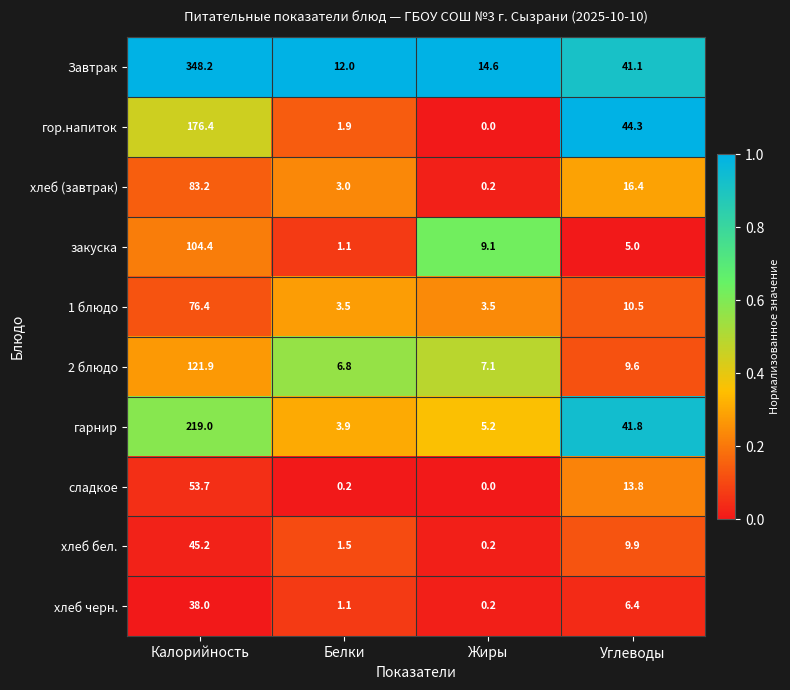

Rank the series at Калорийность from highest to lowest value.

Завтрак, гарнир, гор.напиток, 2 блюдо, закуска, хлеб (завтрак), 1 блюдо, сладкое, хлеб бел., хлеб черн.